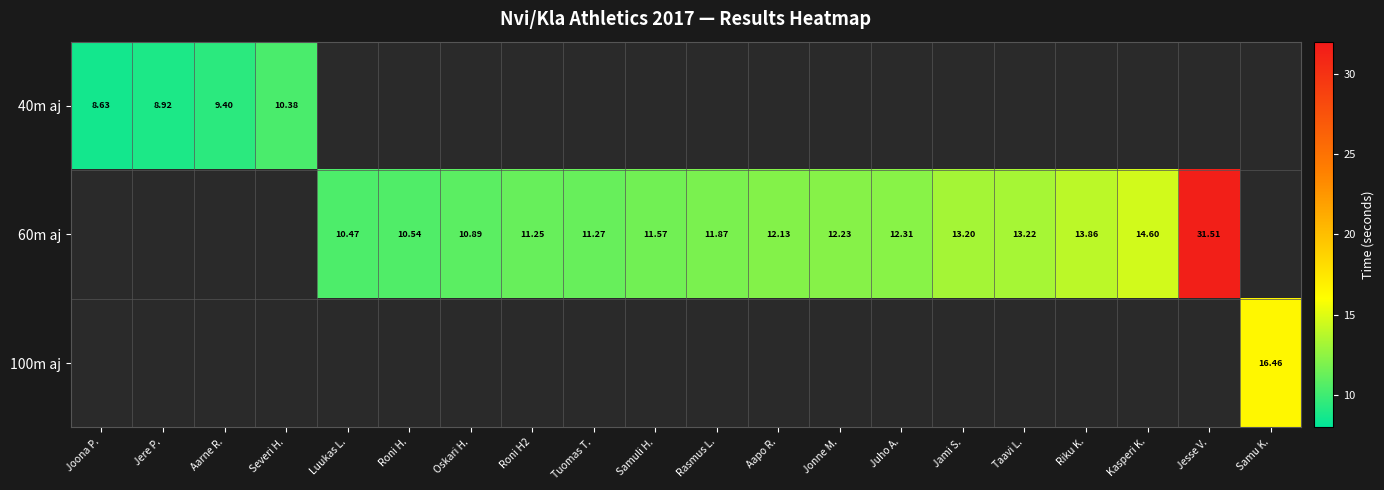

Which label corresponds to the largest value in the chart?

Jesse V.